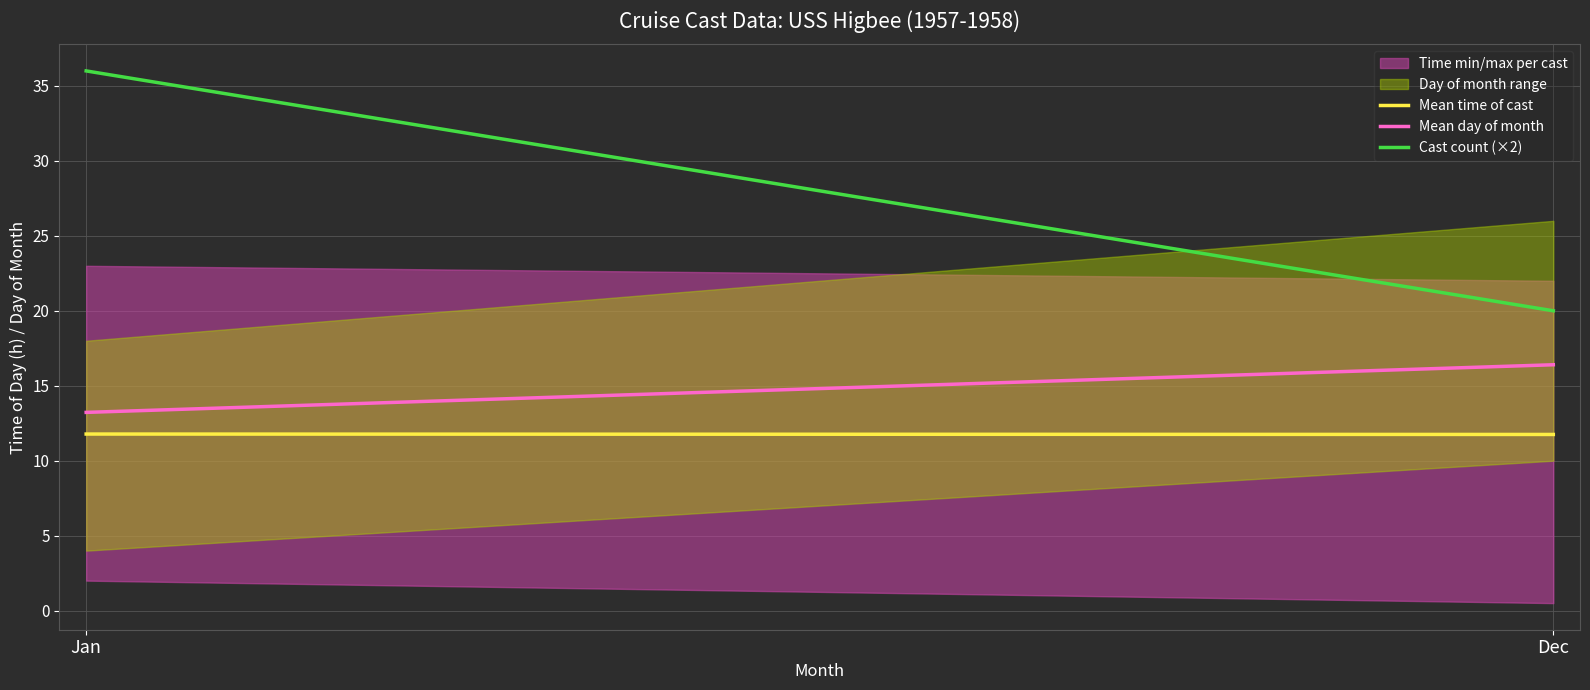

What is the value of the Mean day of month point at the 1st from the left?

13.2